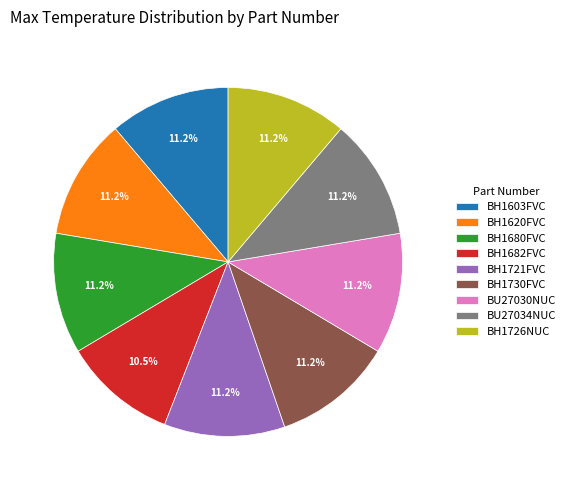

What percentage is the BH1680FVC slice, to the nearest percent?

11%